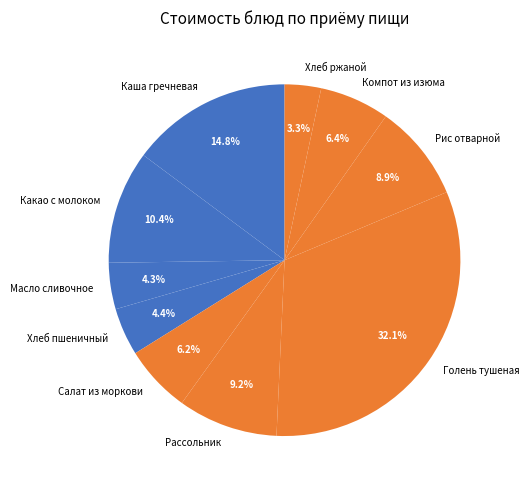

Which category has the smallest portion of the pie?

Хлеб ржаной